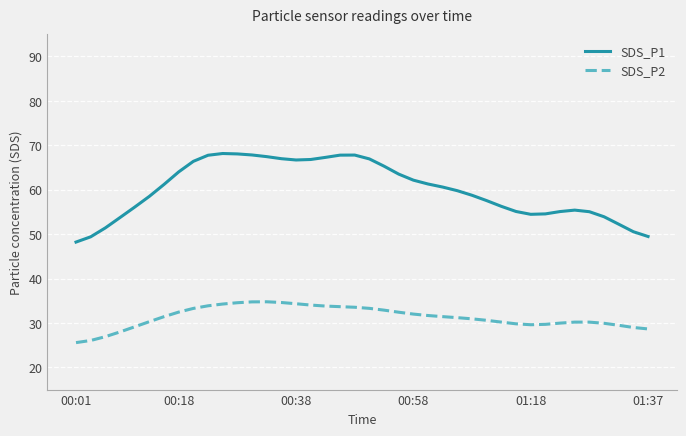

List the series in order of their overall mean, highest first.

SDS_P1, SDS_P2